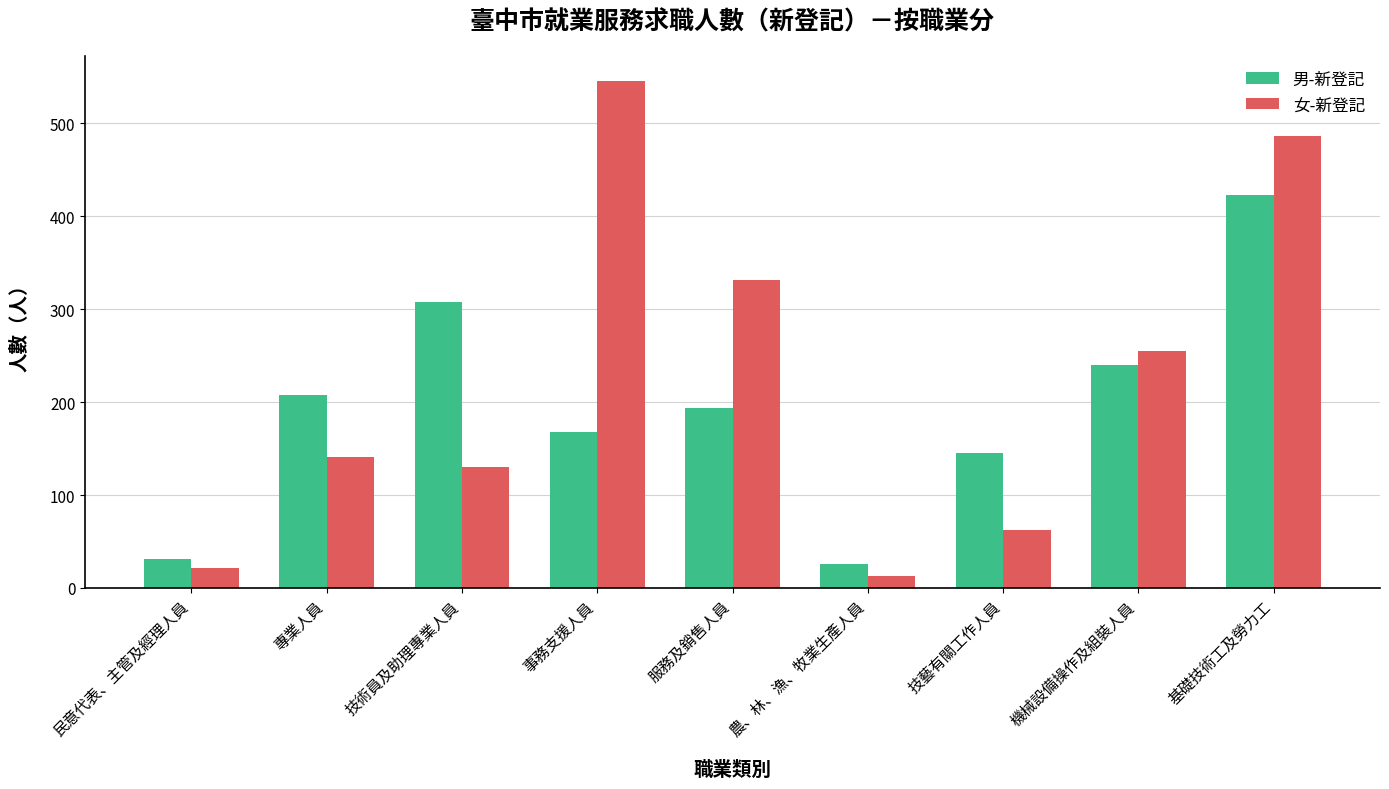

Rank the series by their maximum value, from highest to lowest.

女-新登記, 男-新登記